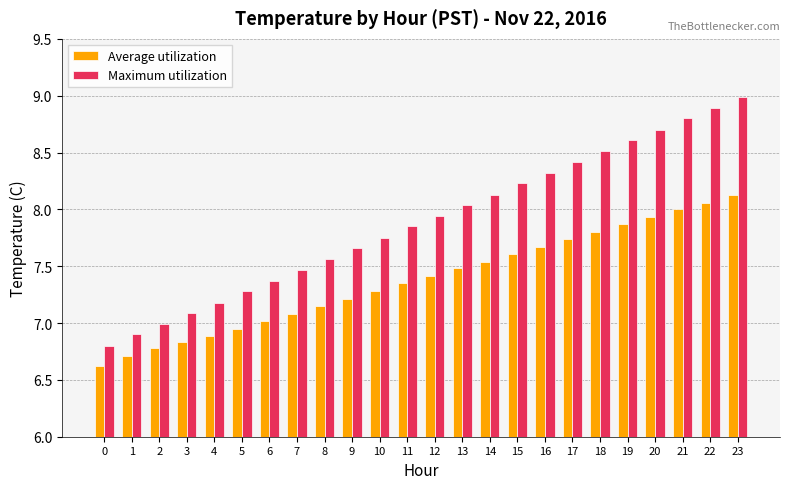

Is it true that Maximum utilization equals 11.5 at 8?

False